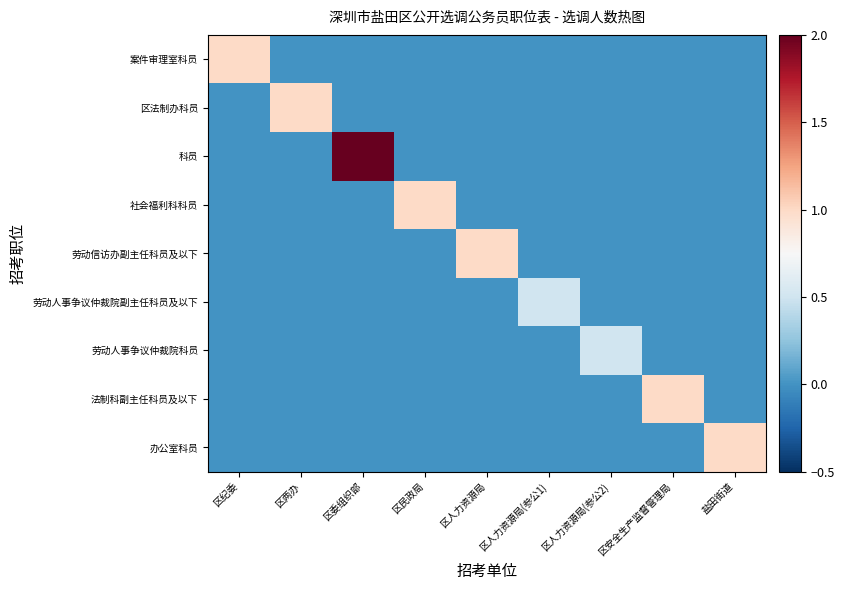

What is the spread (max minus min) of values at 区纪委?

1.0